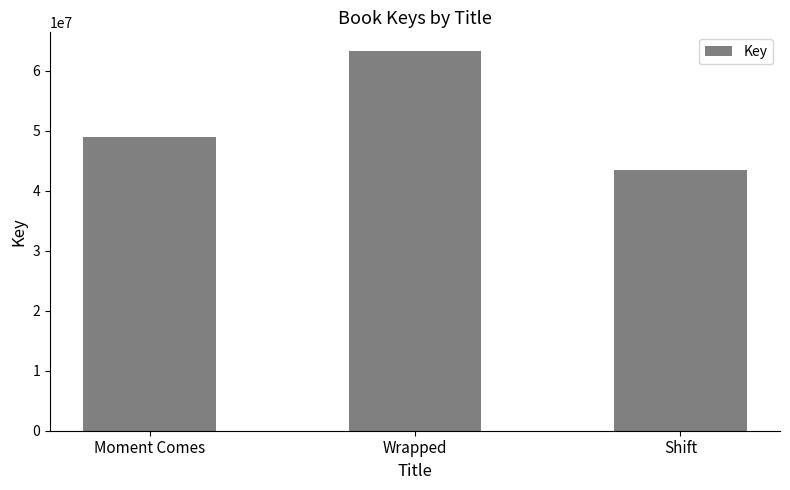

The chart shows a value of 63270202 at Wrapped. True or false?

True